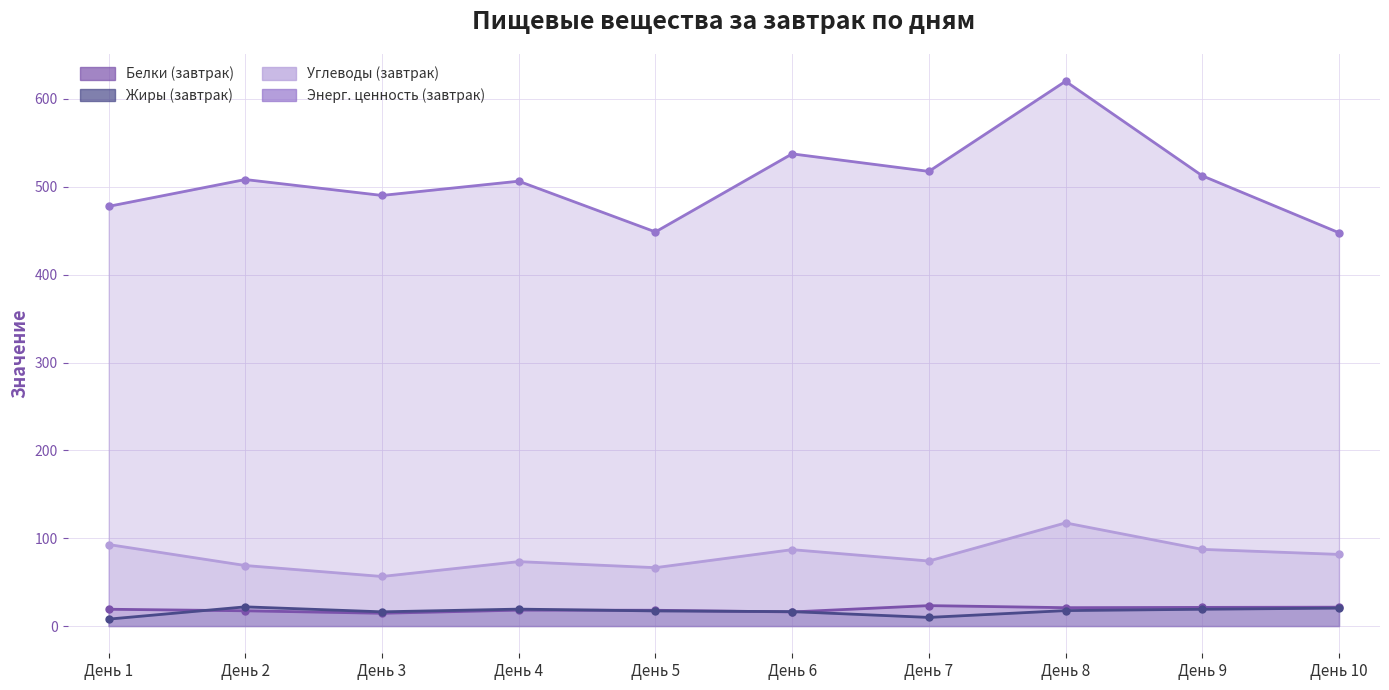

What is the total value across all series at День 3?

577.3